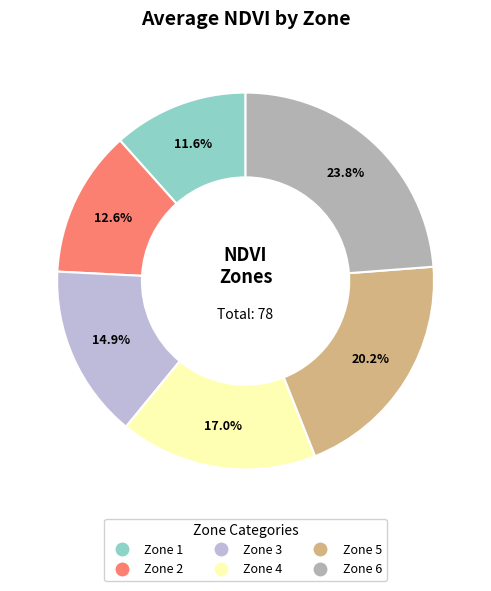

To the nearest percent, what portion does Zone 3 represent?

15%